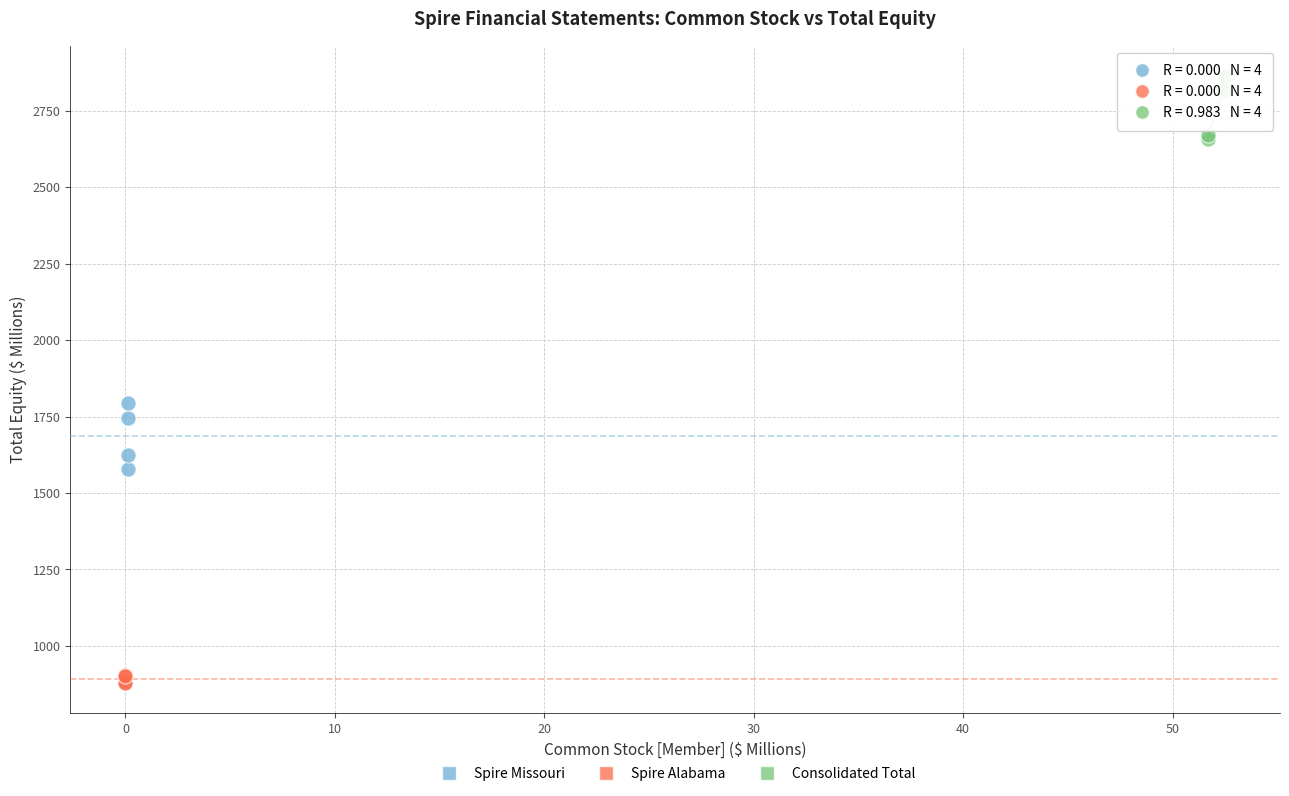

Which series contains the highest Y value?

Consolidated Total